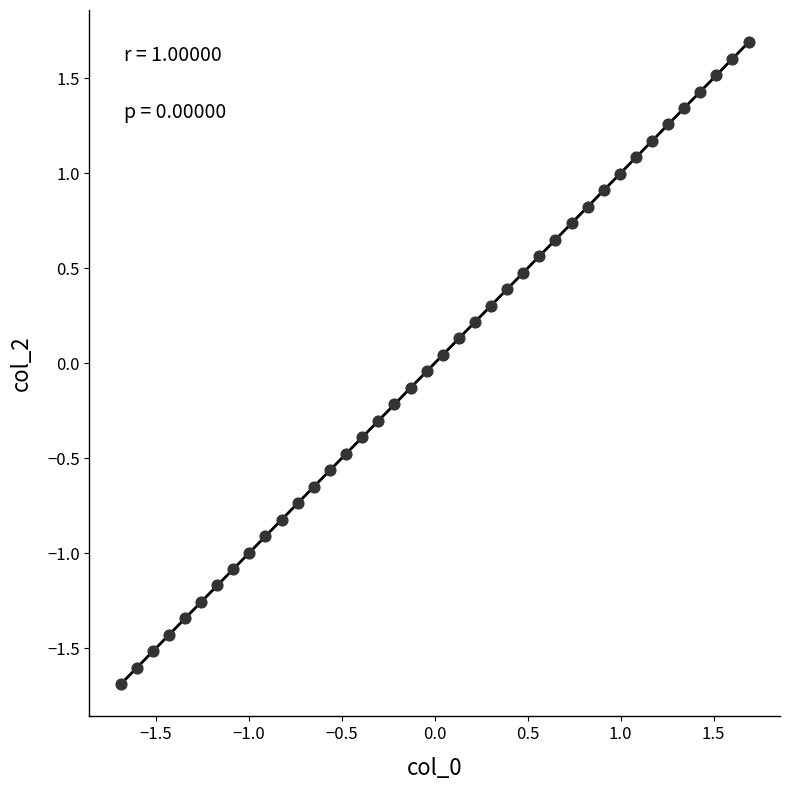

What is the range of X values (max minus min)?

3.4